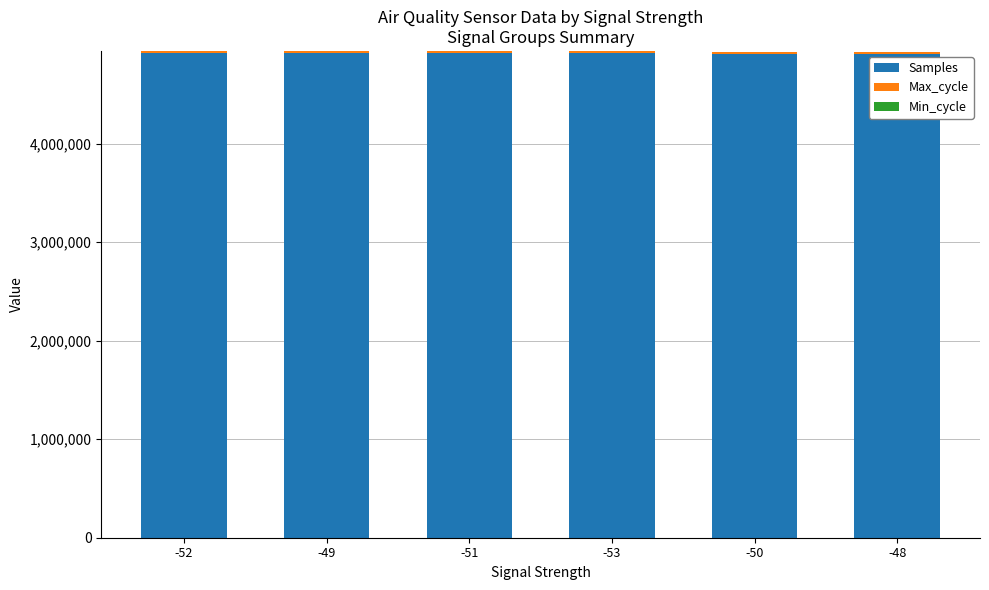

What is the highest value of the Samples series?

4919401